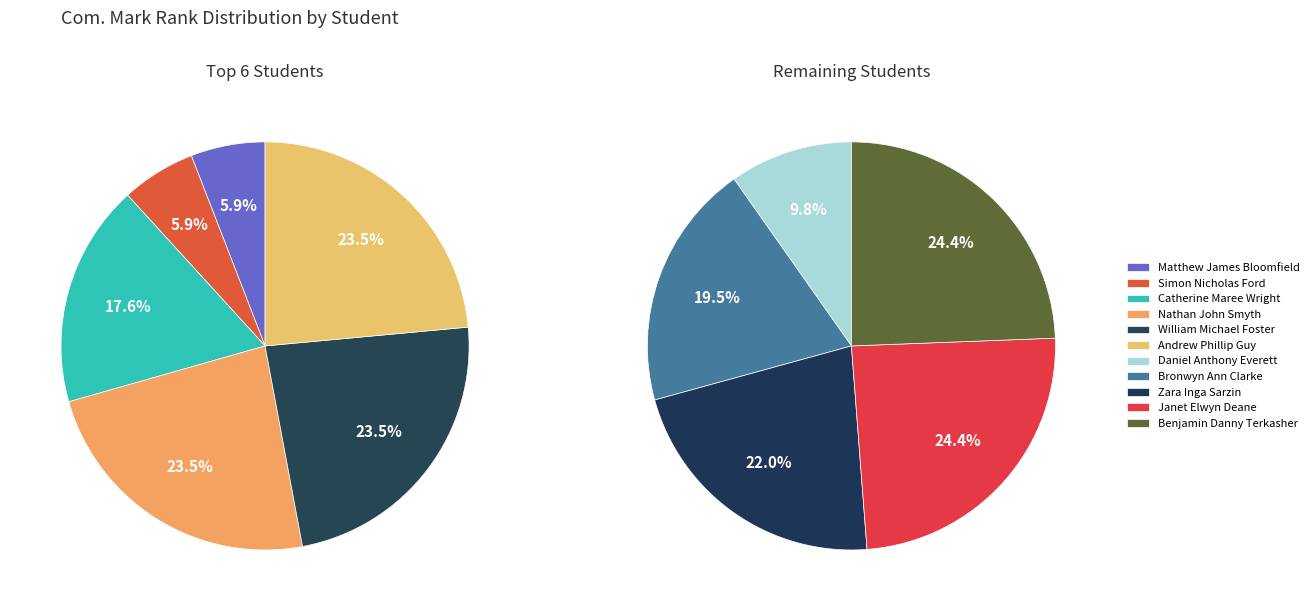

Is it true that Bronwyn Ann Clarke is 4% of the pie?

False